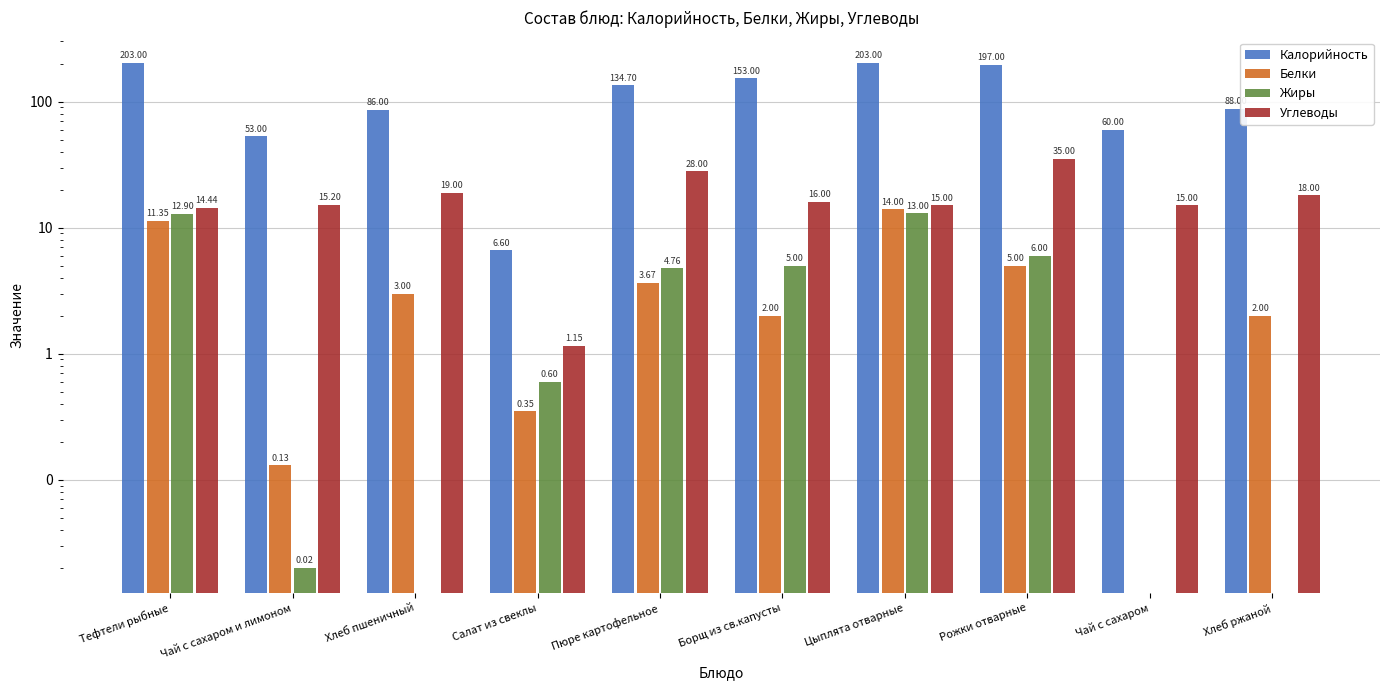

What is the difference between the highest and lowest values at Цыплята отварные?

190.0